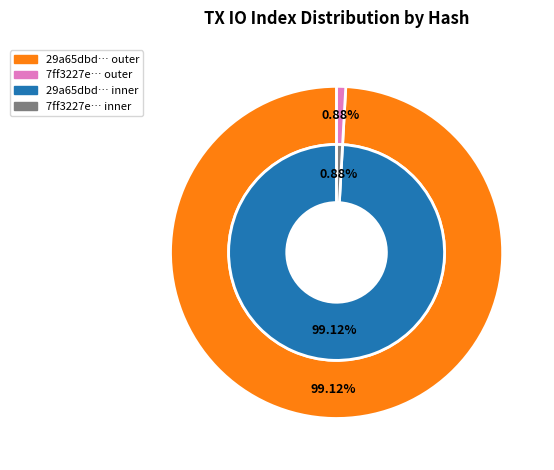

What portion of the pie excludes 1?

99.1%